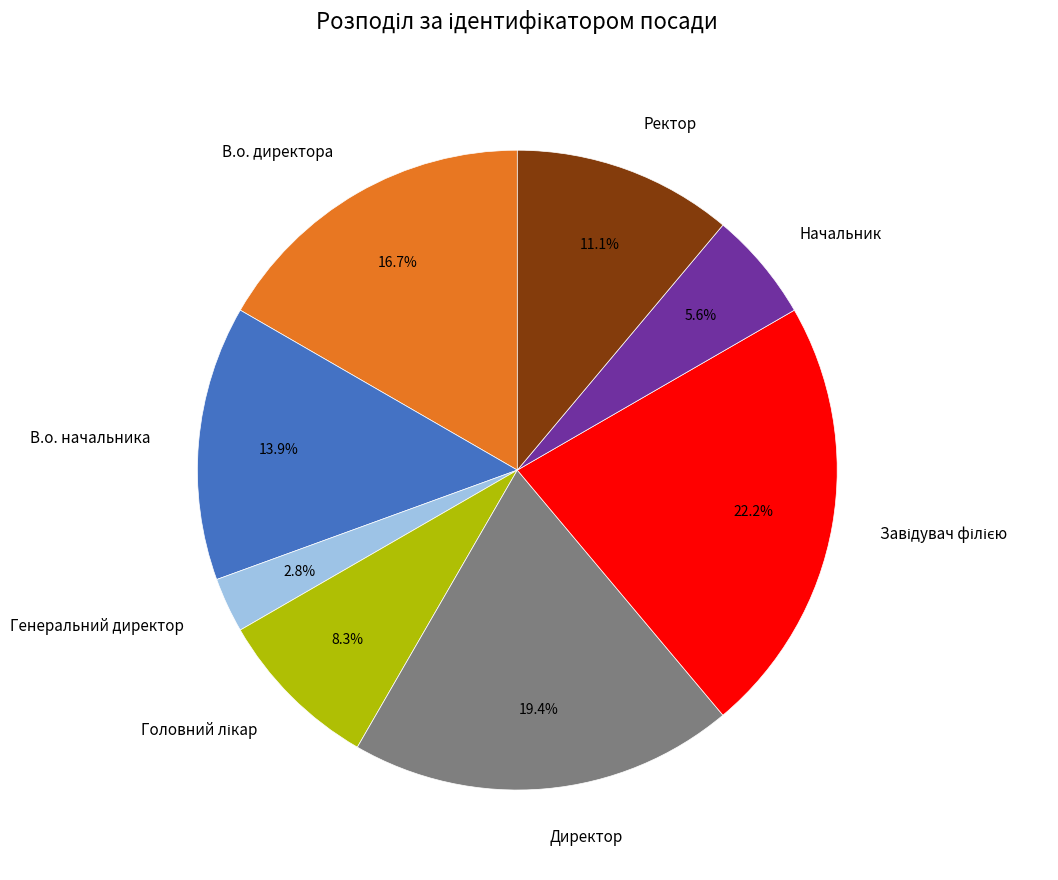

Which slice is the smallest?

Генеральний директор